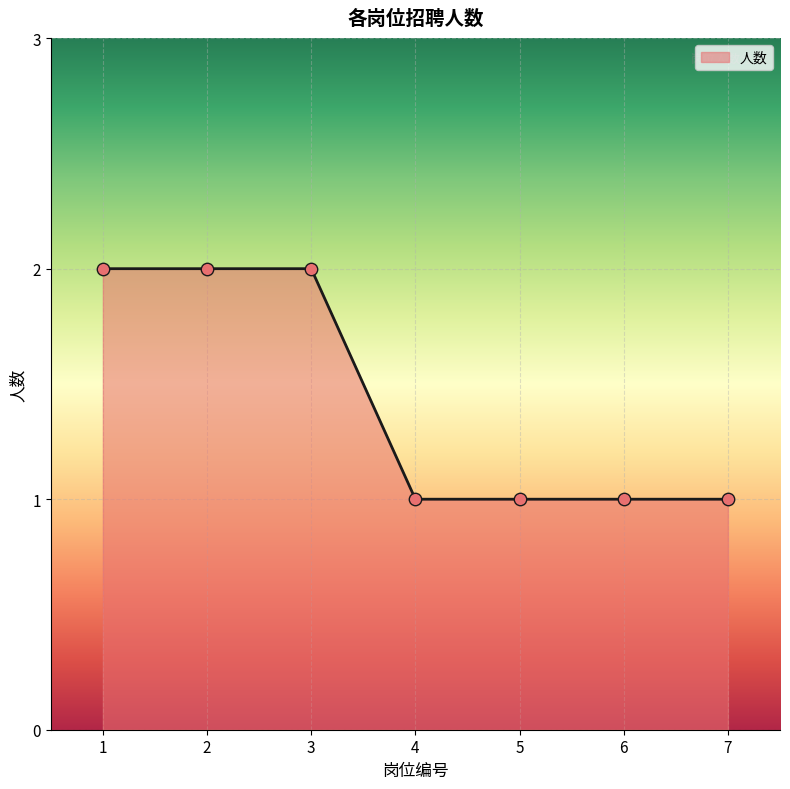

Approximately how many times larger is the value at 3 compared to 5?

2.0